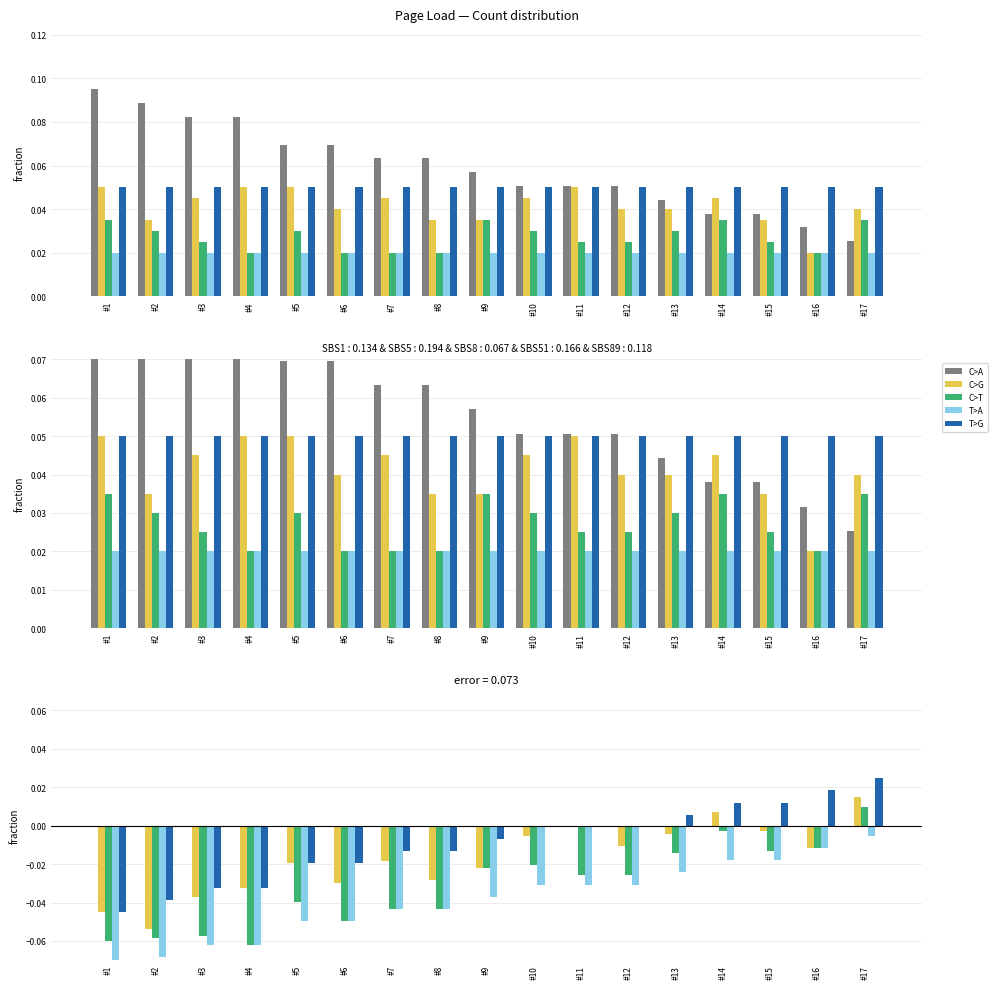

True or false: T>A has a value of -0.0 at #10.

False